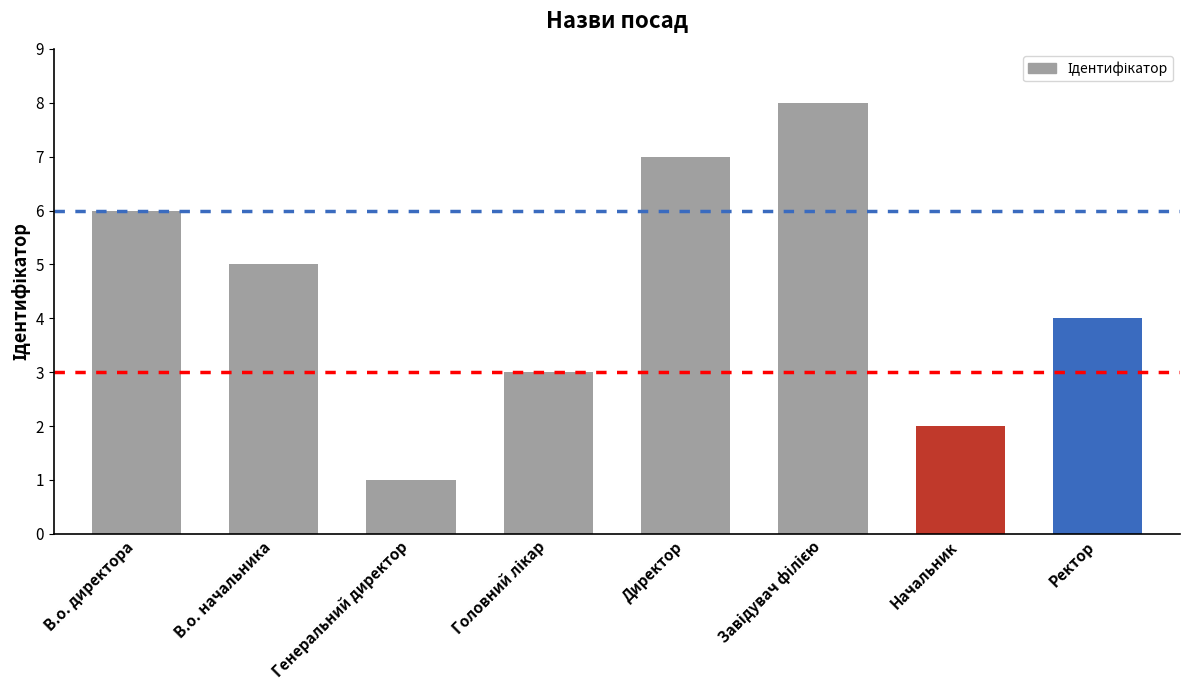

Which has a higher value, Директор or В.о. директора?

Директор